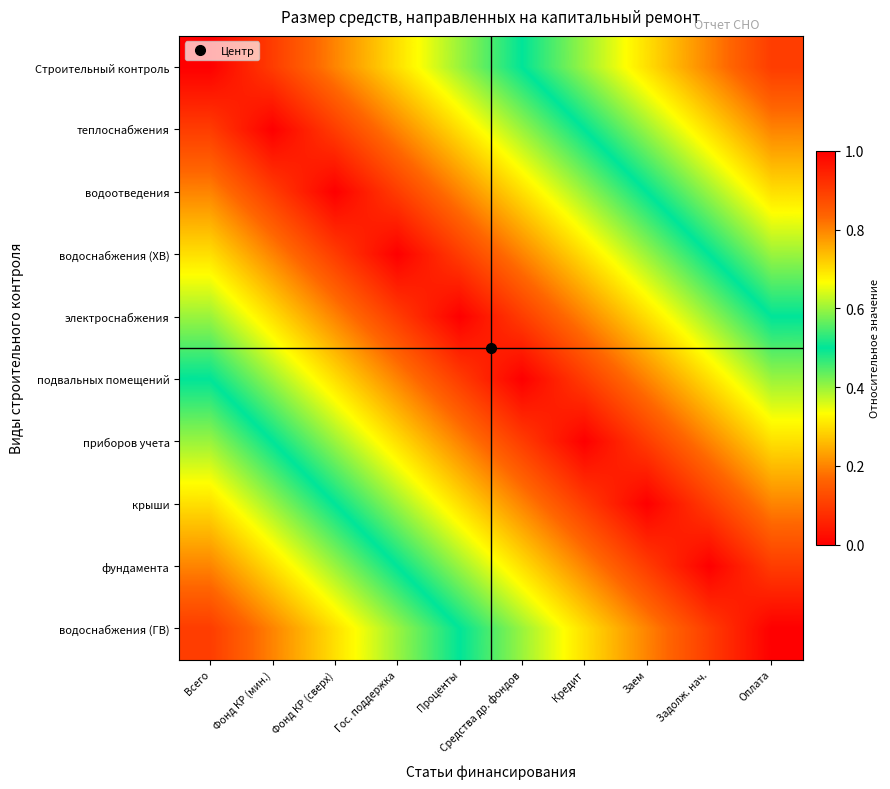

List the series in order of their peak value, lowest first.

электроснабжения, подвальных помещений, приборов учета, водоснабжения (ХВ), водоотведения, крыши, теплоснабжения, фундамента, Строительный контроль, водоснабжения (ГВ)